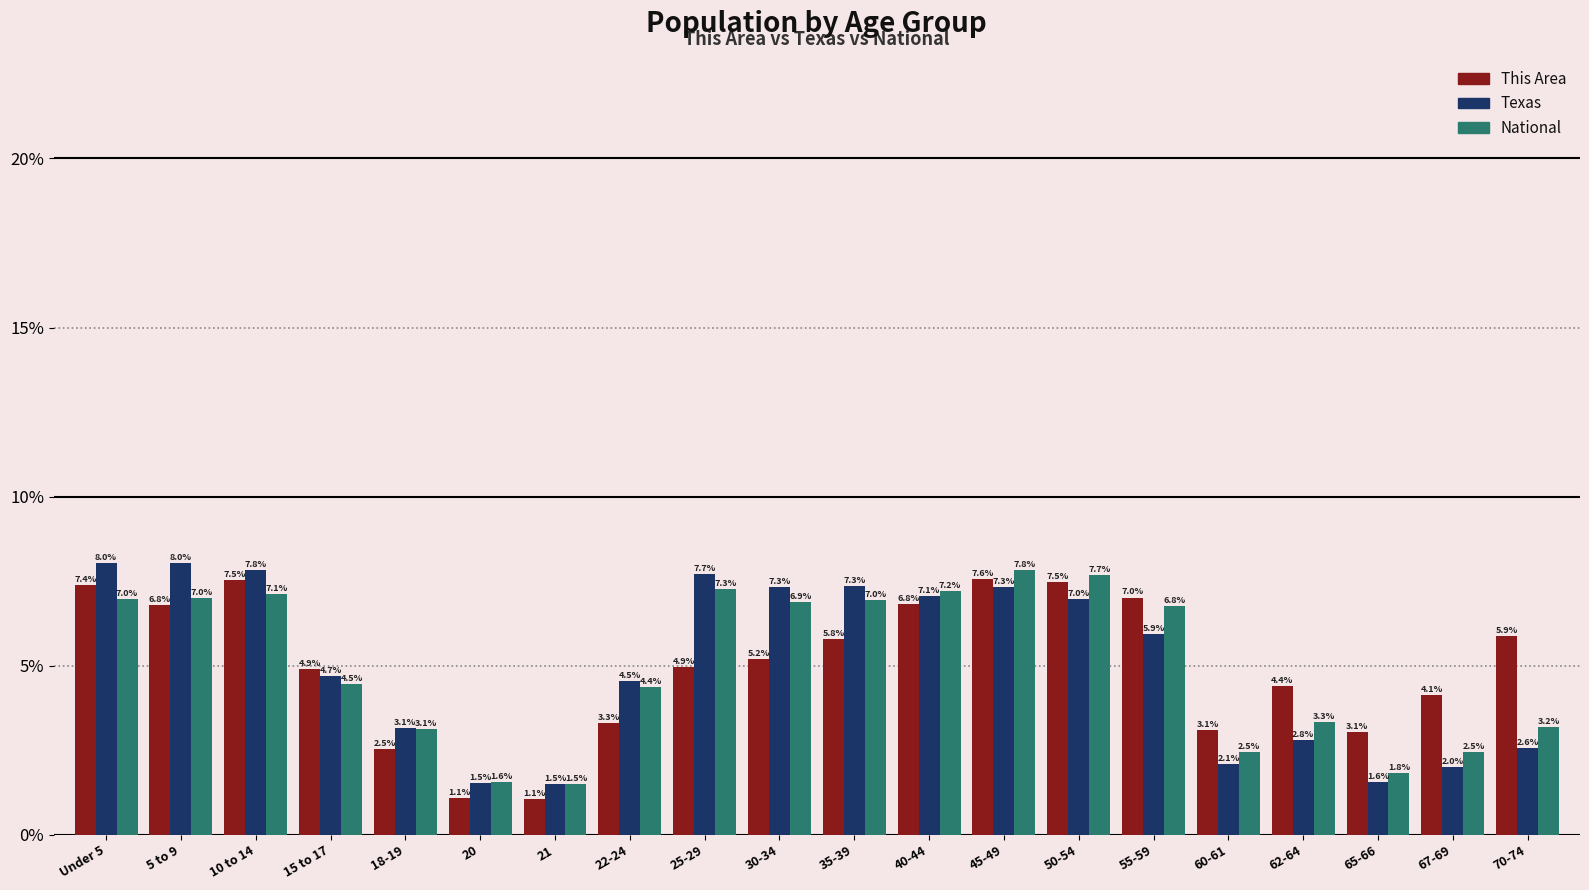

What is the difference between the highest and lowest values at 22-24?

1.2